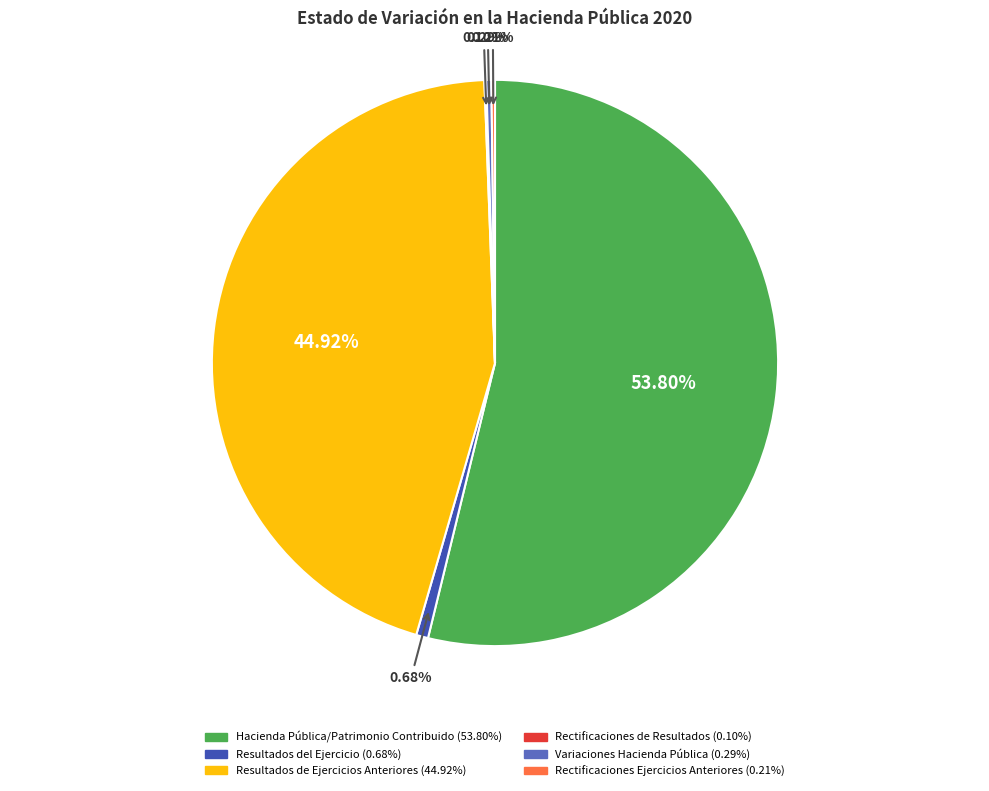

To the nearest percent, what is the difference between the largest and smallest slice percentages?

54%